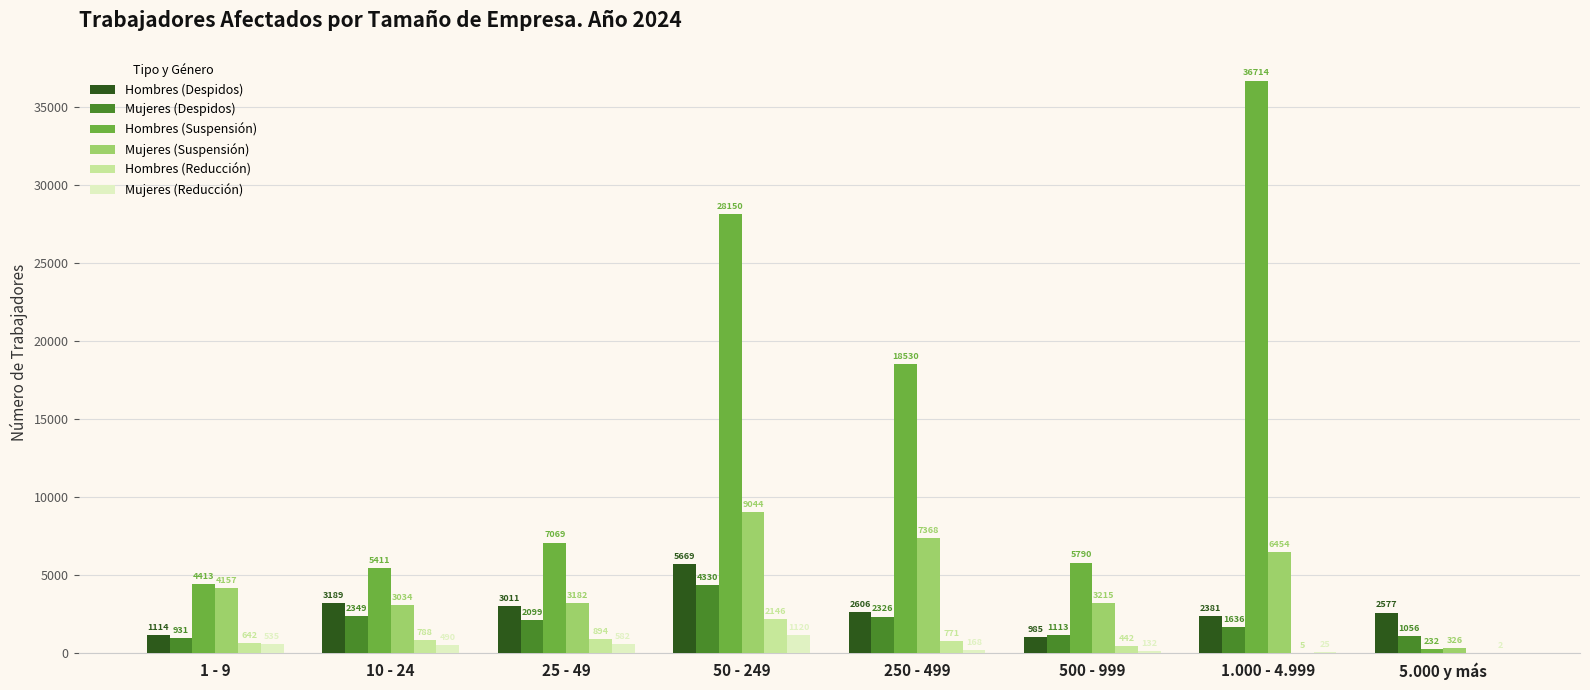

What is the approximate value of Hombres (Despidos) at 5.000 y más, to the nearest 50?

2600